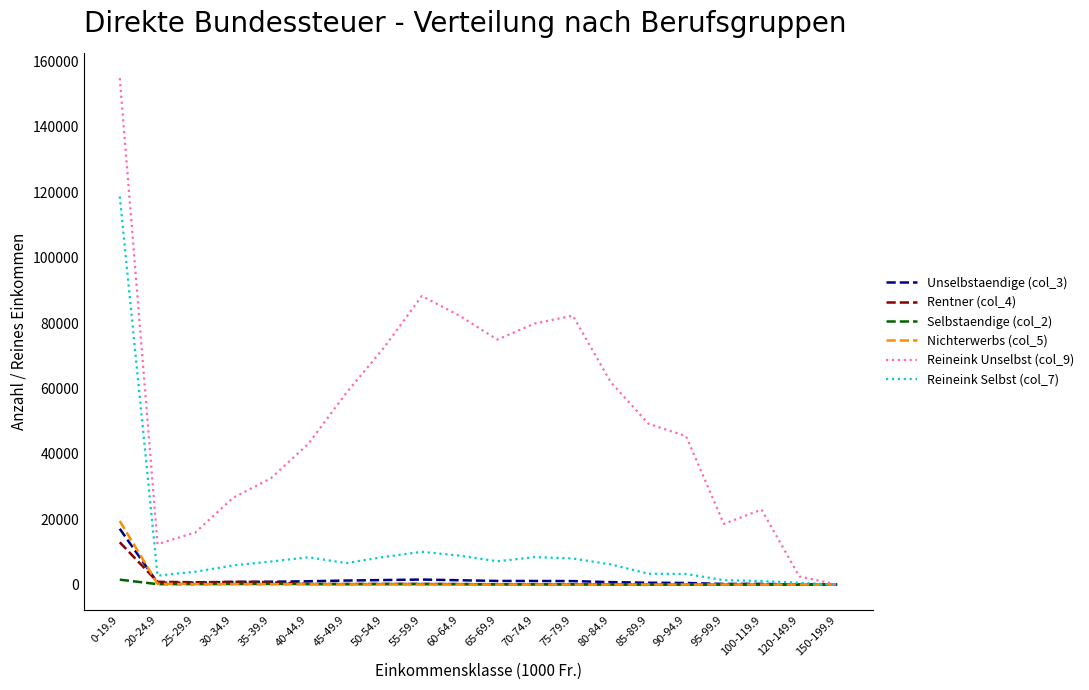

The value of Reineink Unselbst (col_9) at 80-84.9 is 103976.9. True or false?

False